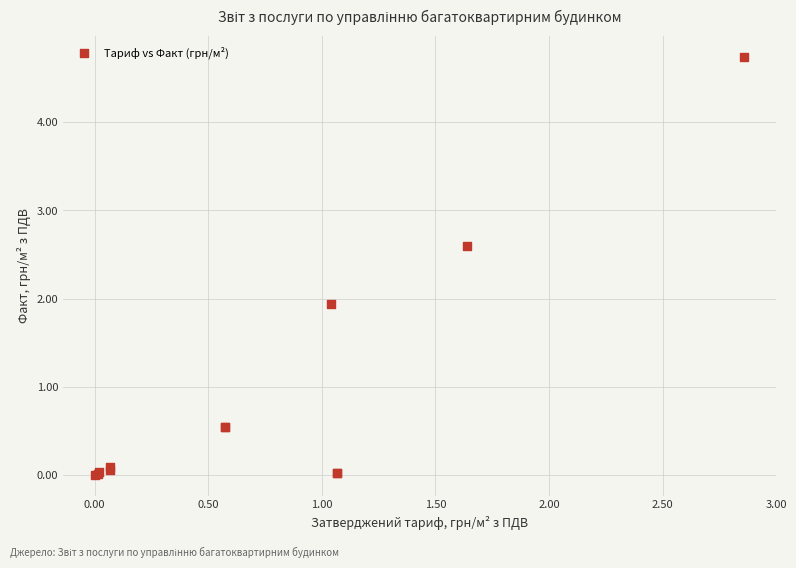

What Y value in the scatter plot is closest to 2?

1.9